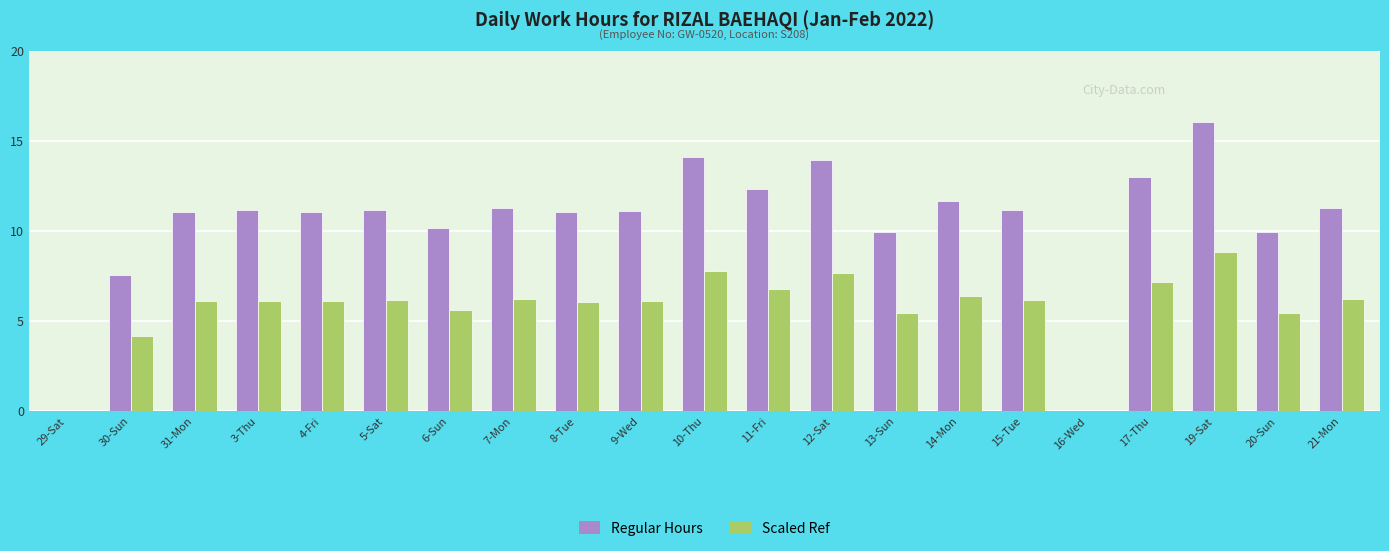

What is the highest value of the Regular Hours series?

16.1